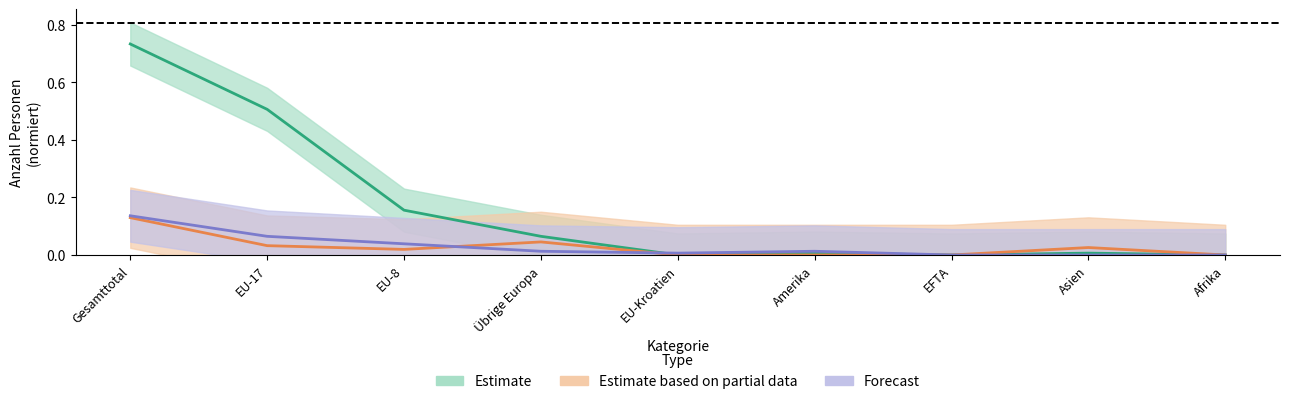

At how many categories does at least one series exceed 0?

7